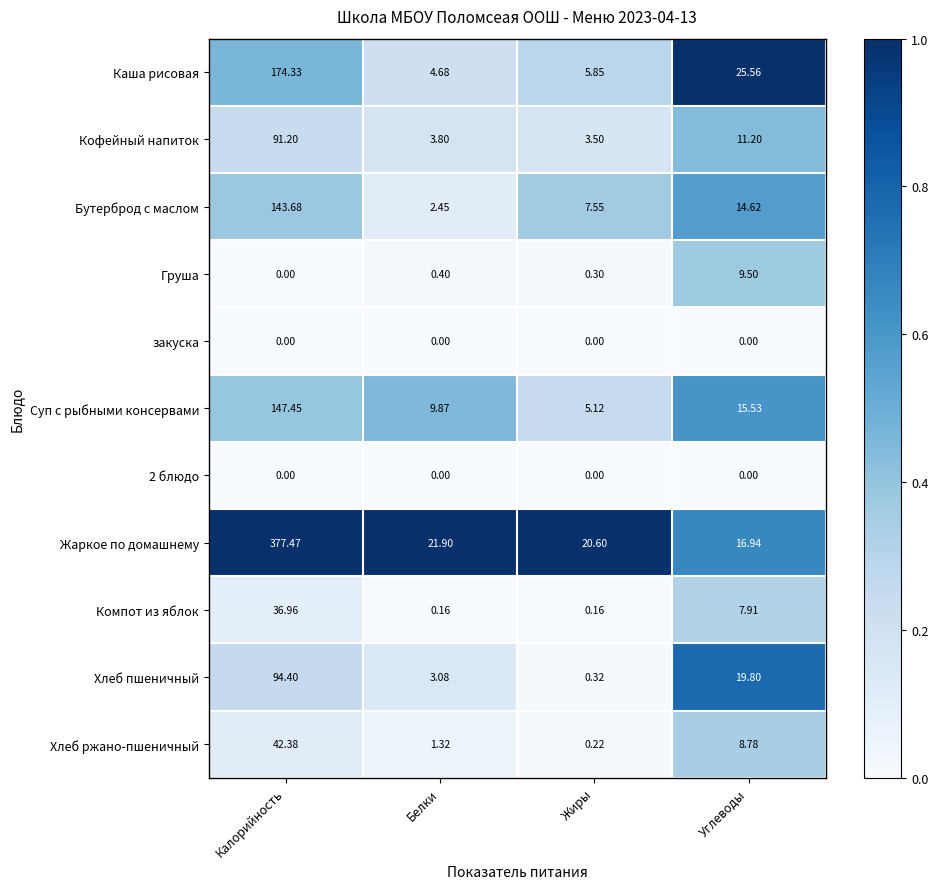

Rank the categories by Хлеб ржано-пшеничный value from highest to lowest.

Калорийность, Углеводы, Белки, Жиры